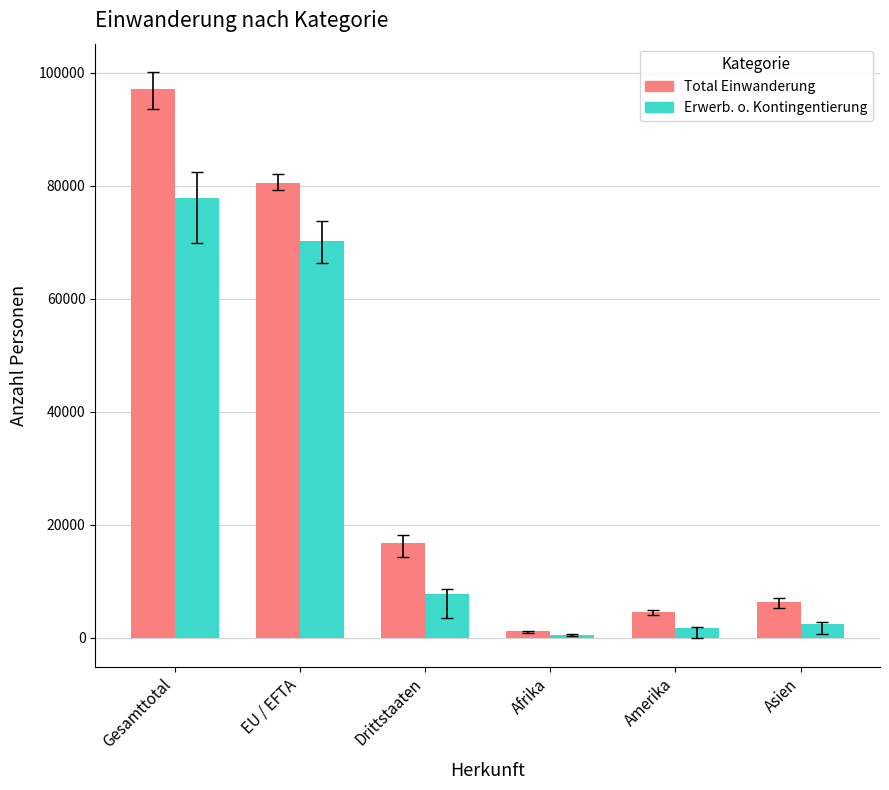

Reading left to right, what are all the values shown in this chart?

Total Einwanderung: Gesamttotal=97173	EU / EFTA=80446	Drittstaaten=16727	Afrika=1121	Amerika=4597	Asien=6394
Erwerb. o. Kontingentierung: Gesamttotal=77834	EU / EFTA=70129	Drittstaaten=7705	Afrika=470	Amerika=1671	Asien=2392